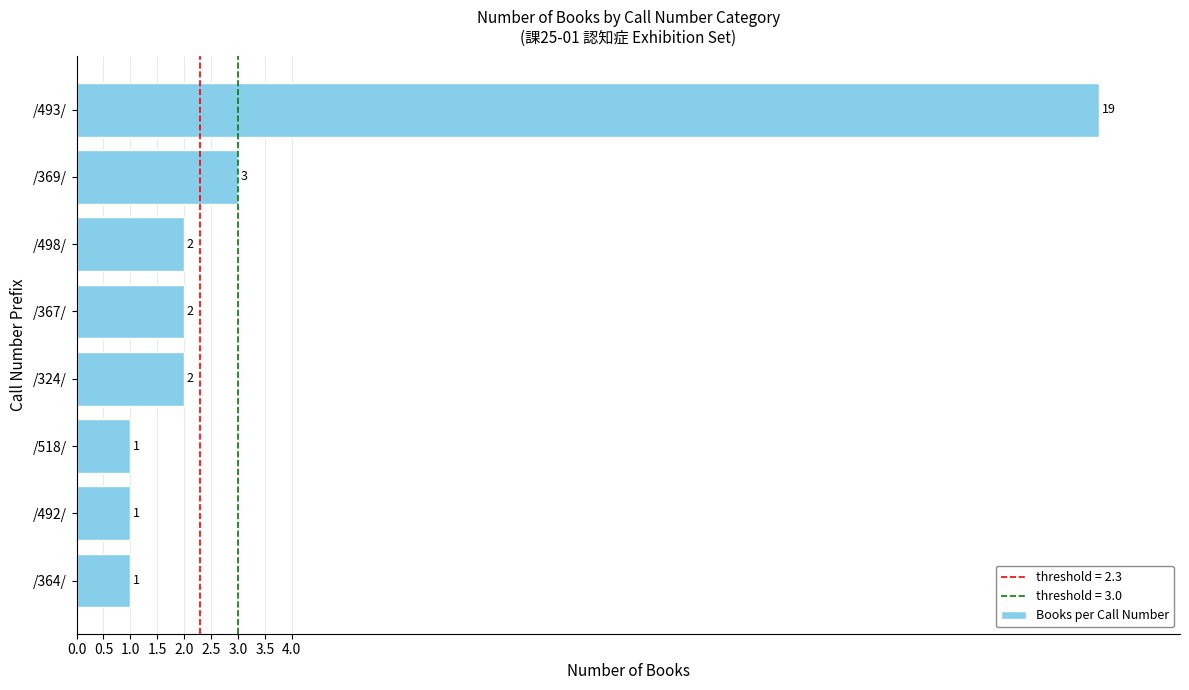

True or false: the data shows 19 at /493/.

True